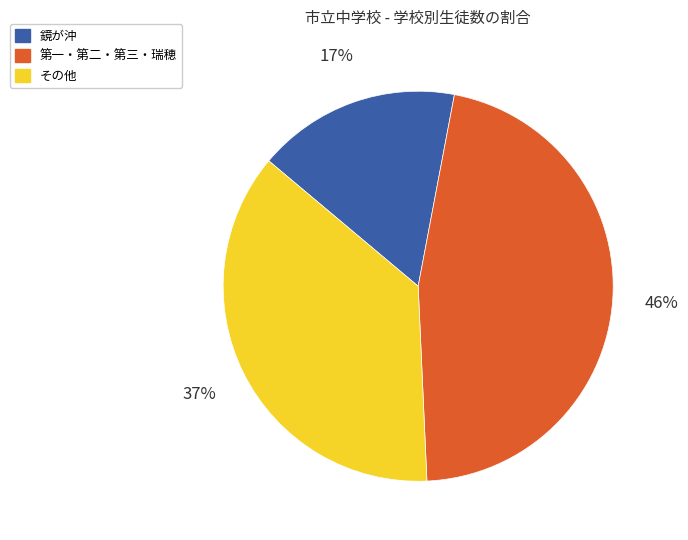

Combined, do 鏡が沖 and 第一・第二・第三・瑞穂 account for over 50%?

Yes